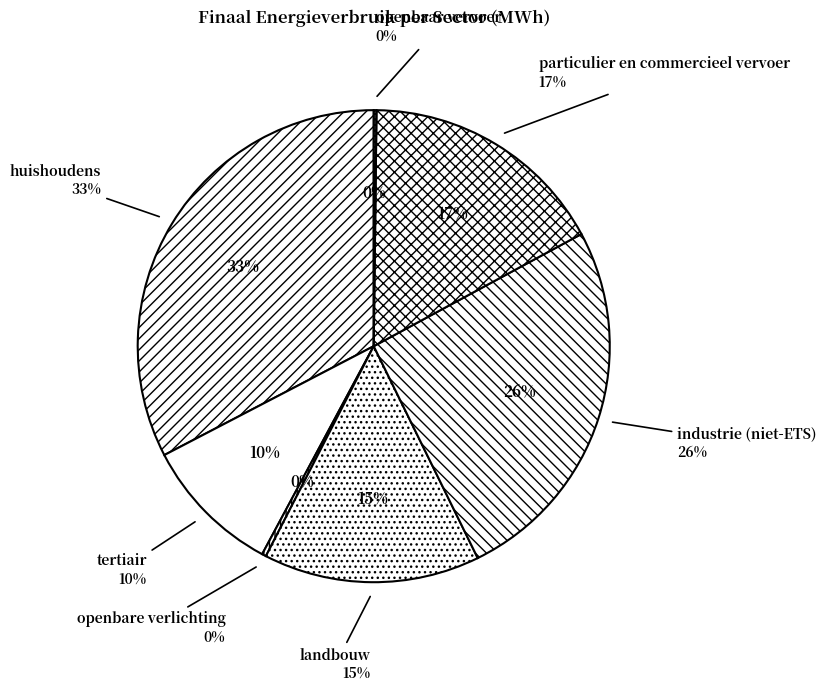

Combined, do tertiair and particulier en commercieel vervoer account for over 50%?

No